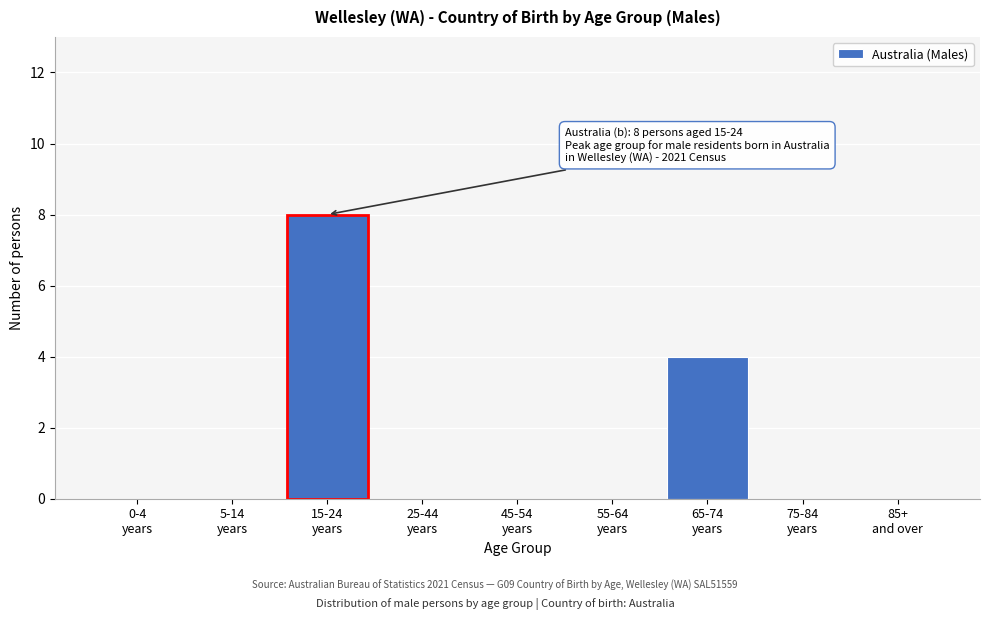

What is the sum of all values?

12